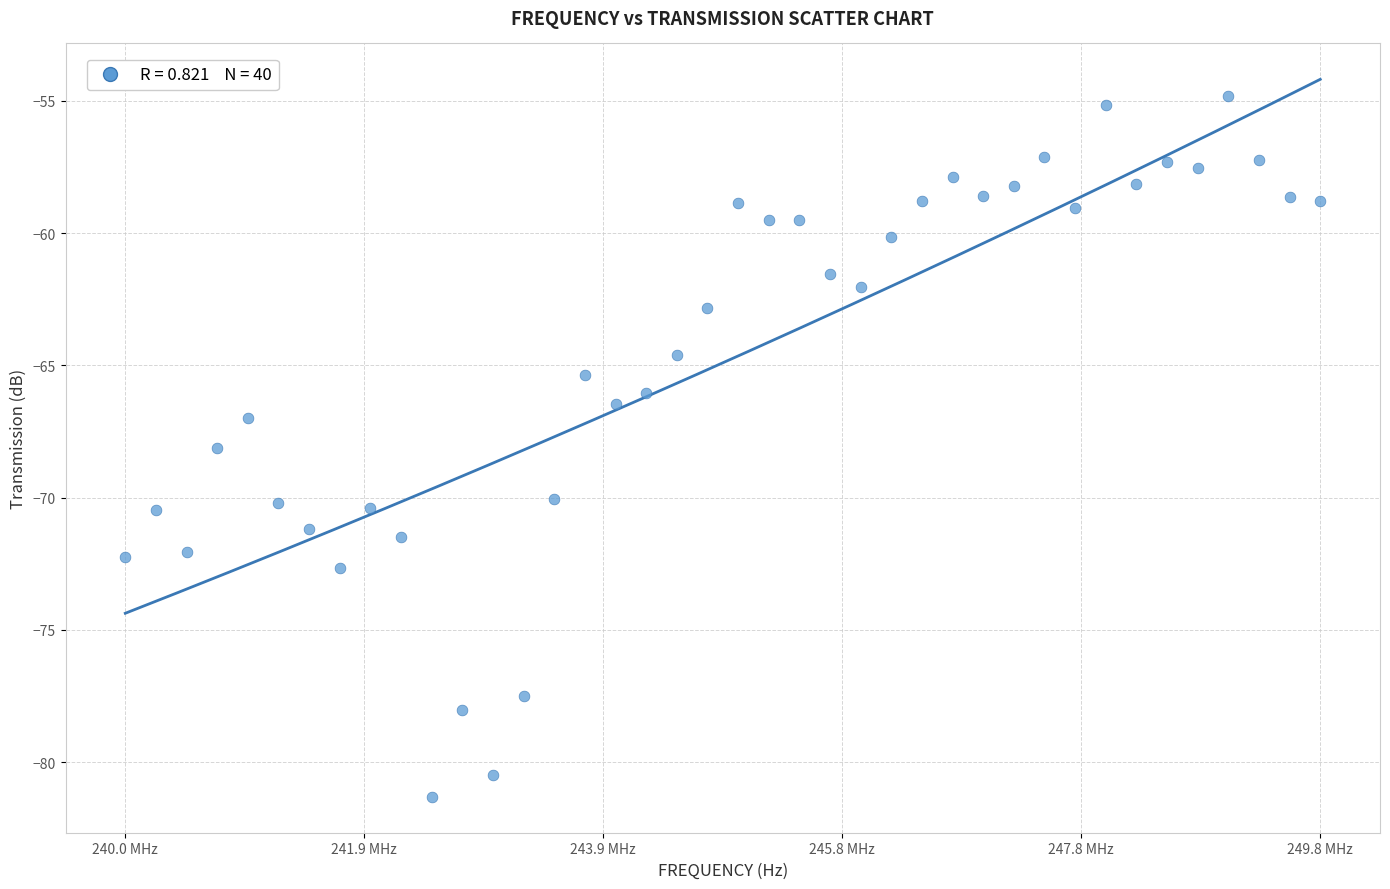

What is the range of Y values (max minus min)?

26.5